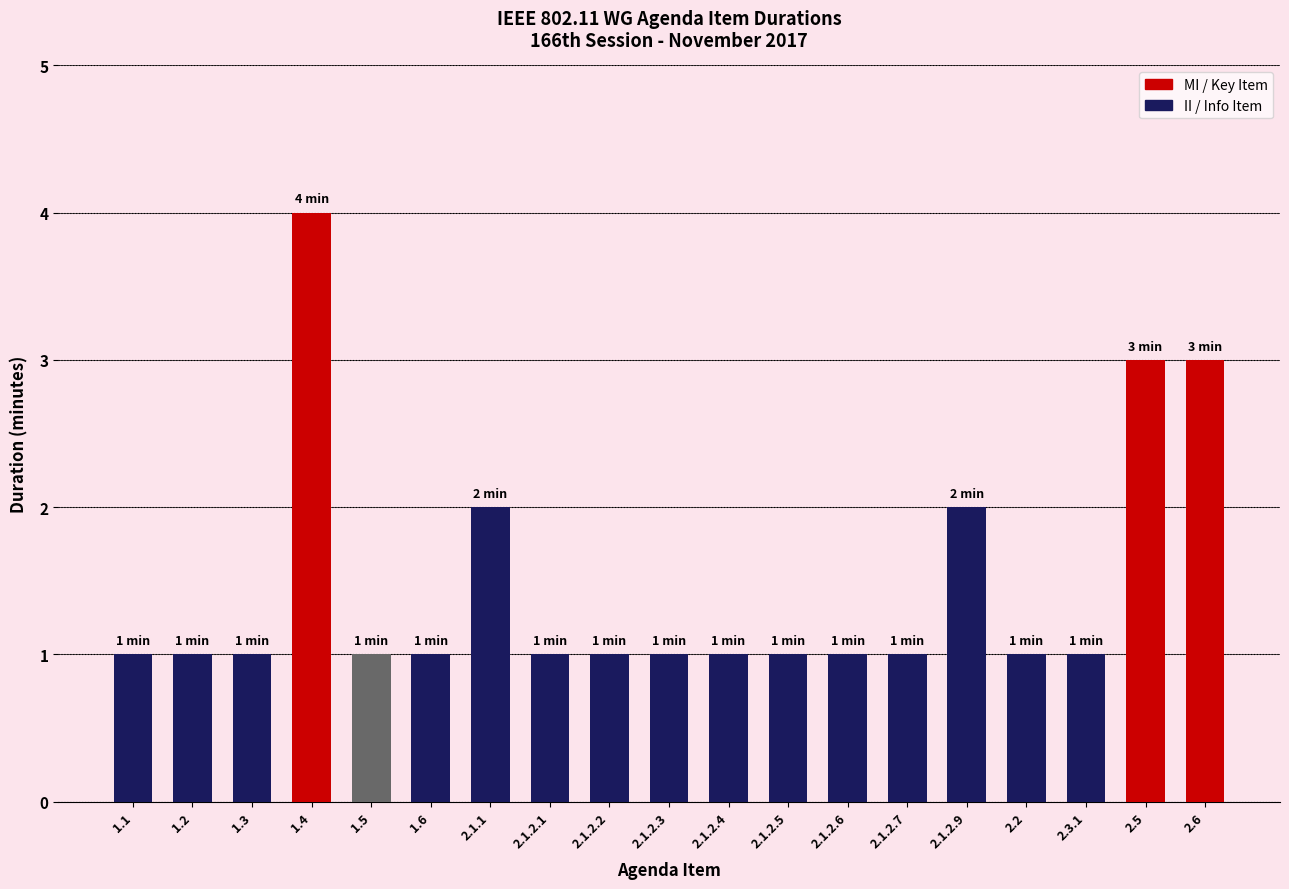

What is the difference between the maximum and minimum values?

3